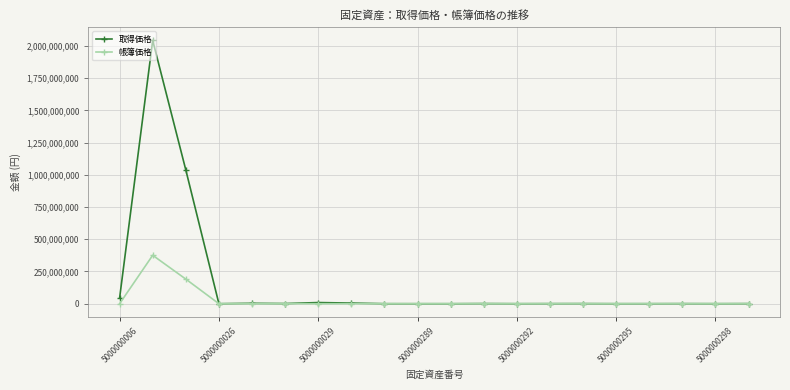

True or false: 帳簿価格 has more than 2 interior local peaks.

True